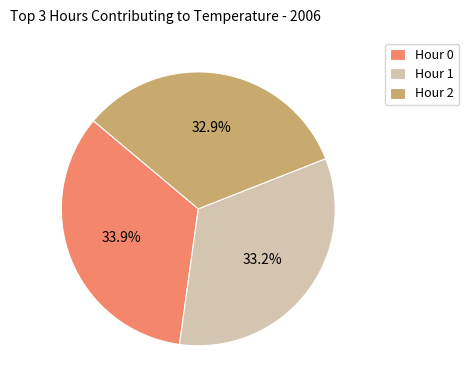

Combined, what portion of the pie is Hour 2 and Hour 1?

66.1%